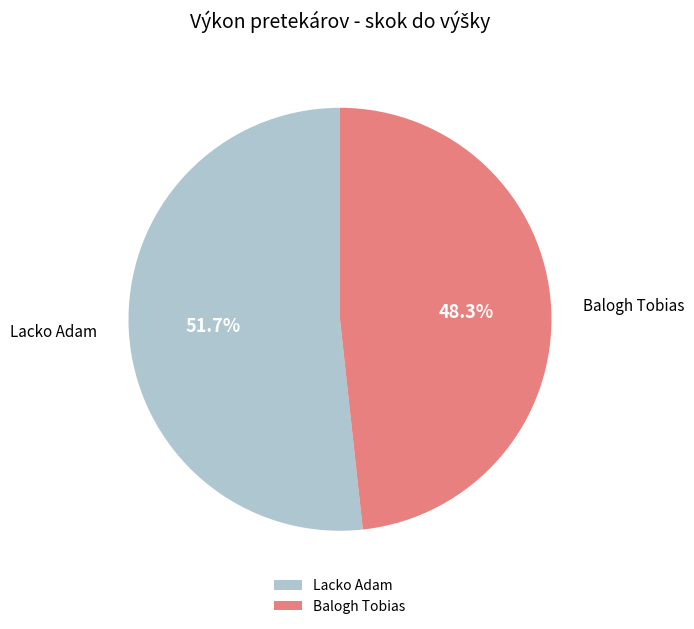

What is the largest slice in the pie chart?

Lacko Adam